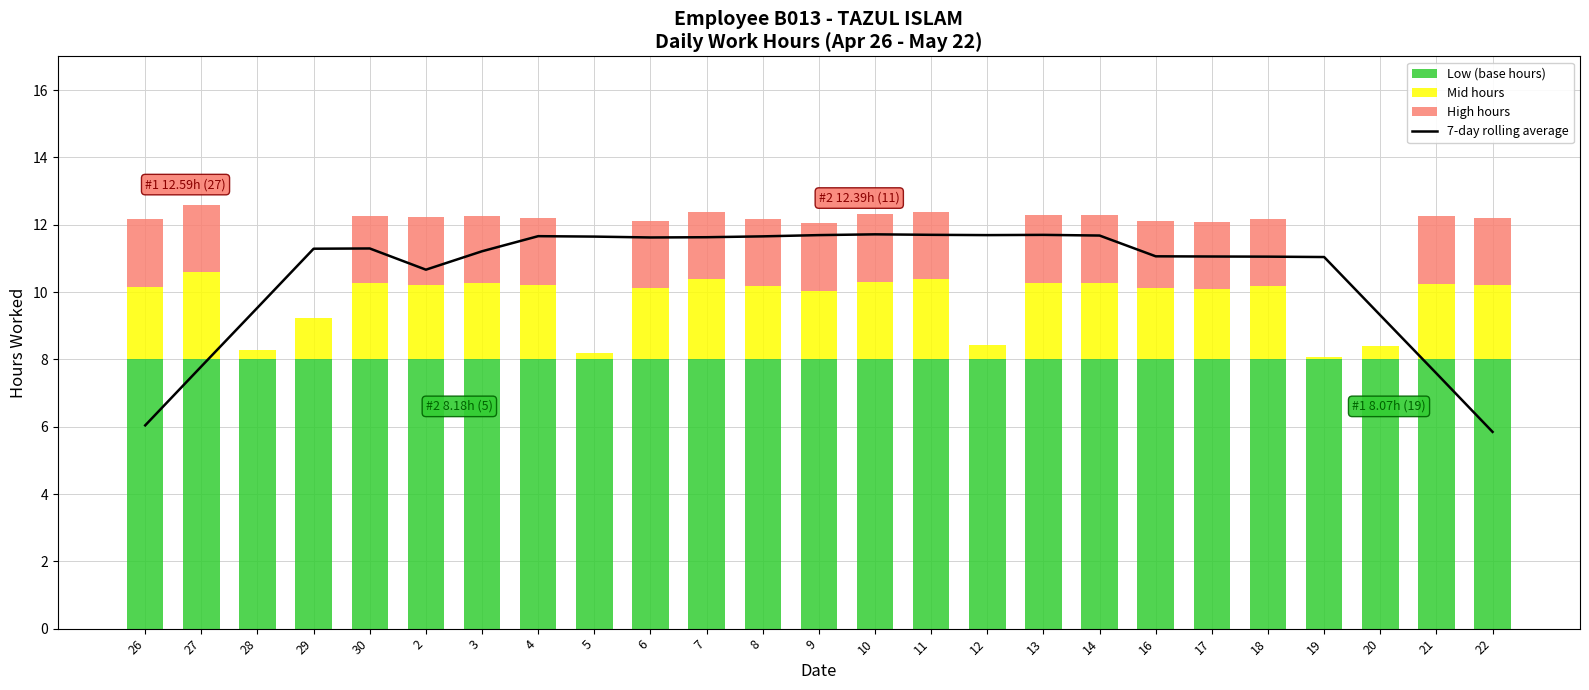

Count the number of data series in this chart.

4